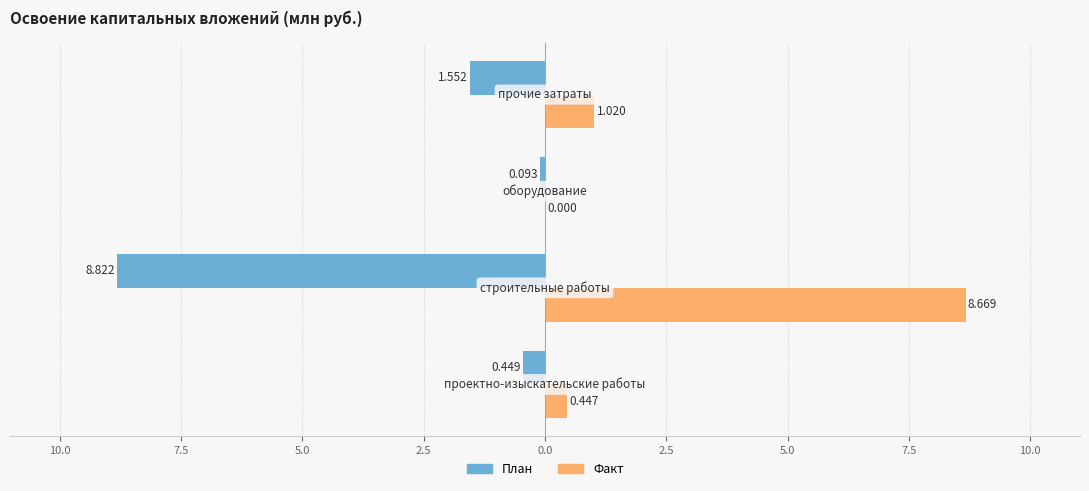

Reading right to left, transcribe all the data shown in this chart.

План: -1.6	-0.1	-8.8	-0.4
Факт: 1.0	0.0	8.7	0.4